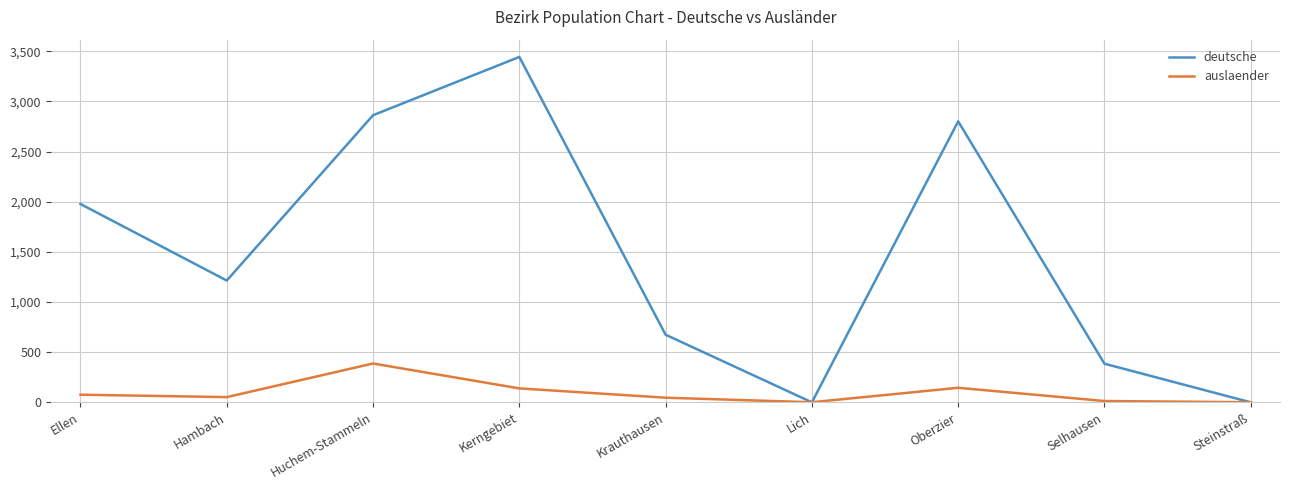

What is the difference between the second highest and minimum values in the auslaender series?

144